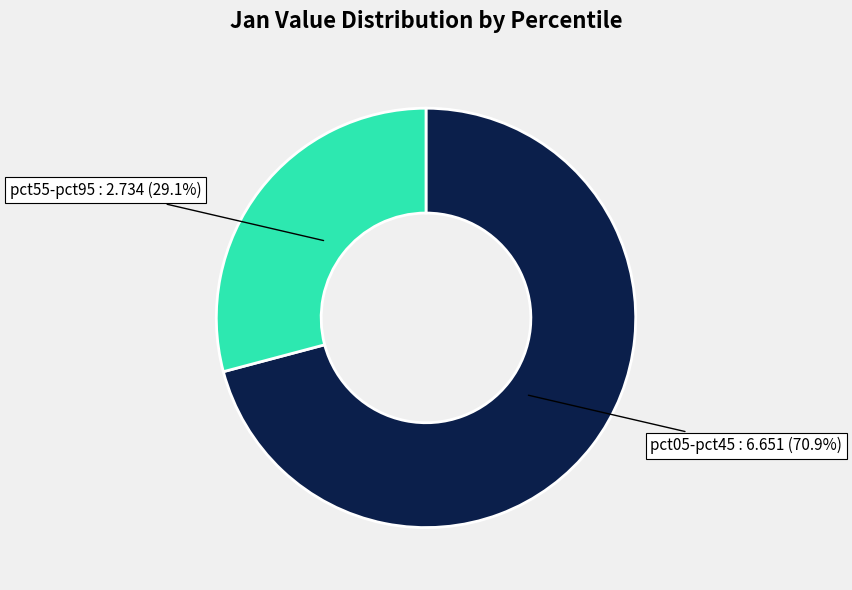

Rank the categories by value from highest to lowest.

pct05-pct45, pct55-pct95